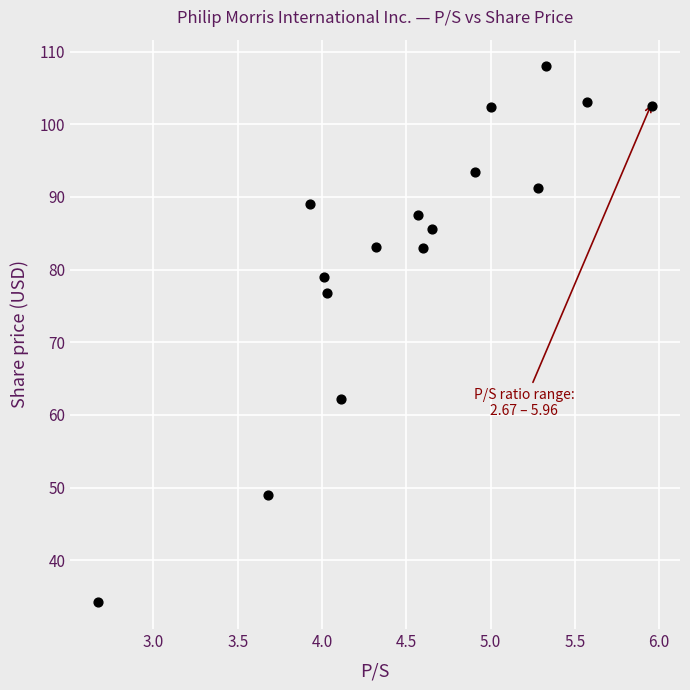

What Y value in the scatter plot is closest to 71?

76.7